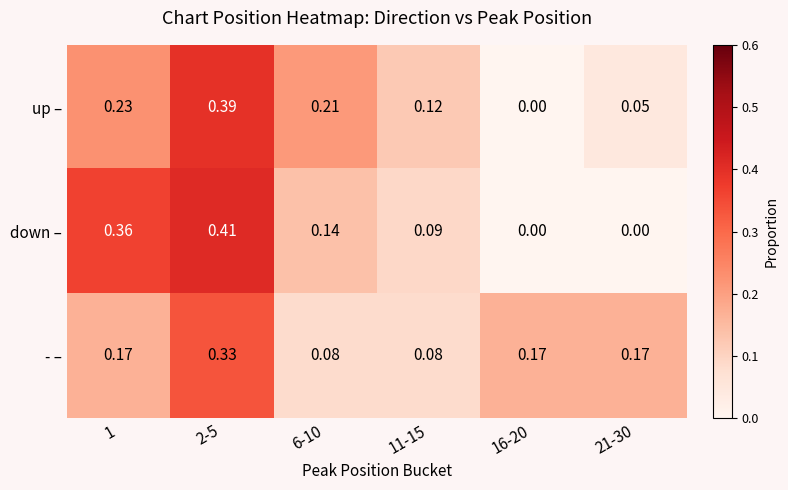

Which series has the widest spread of values?

down –